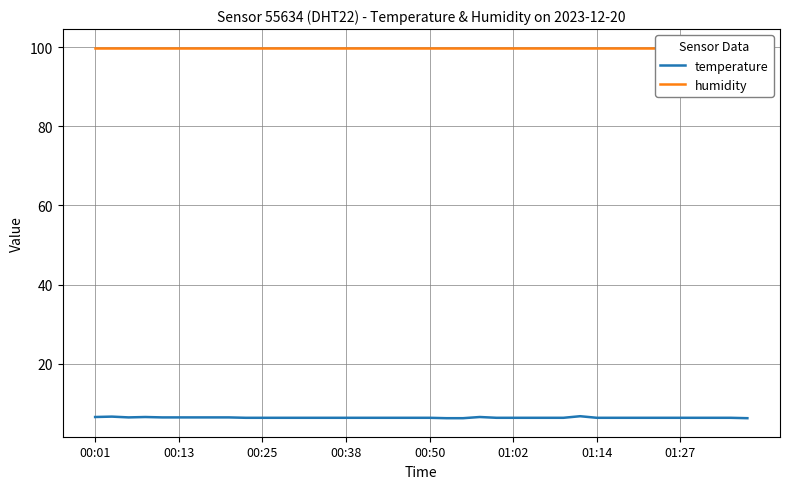

The temperature series shows 10.5 at 01:27. True or false?

False